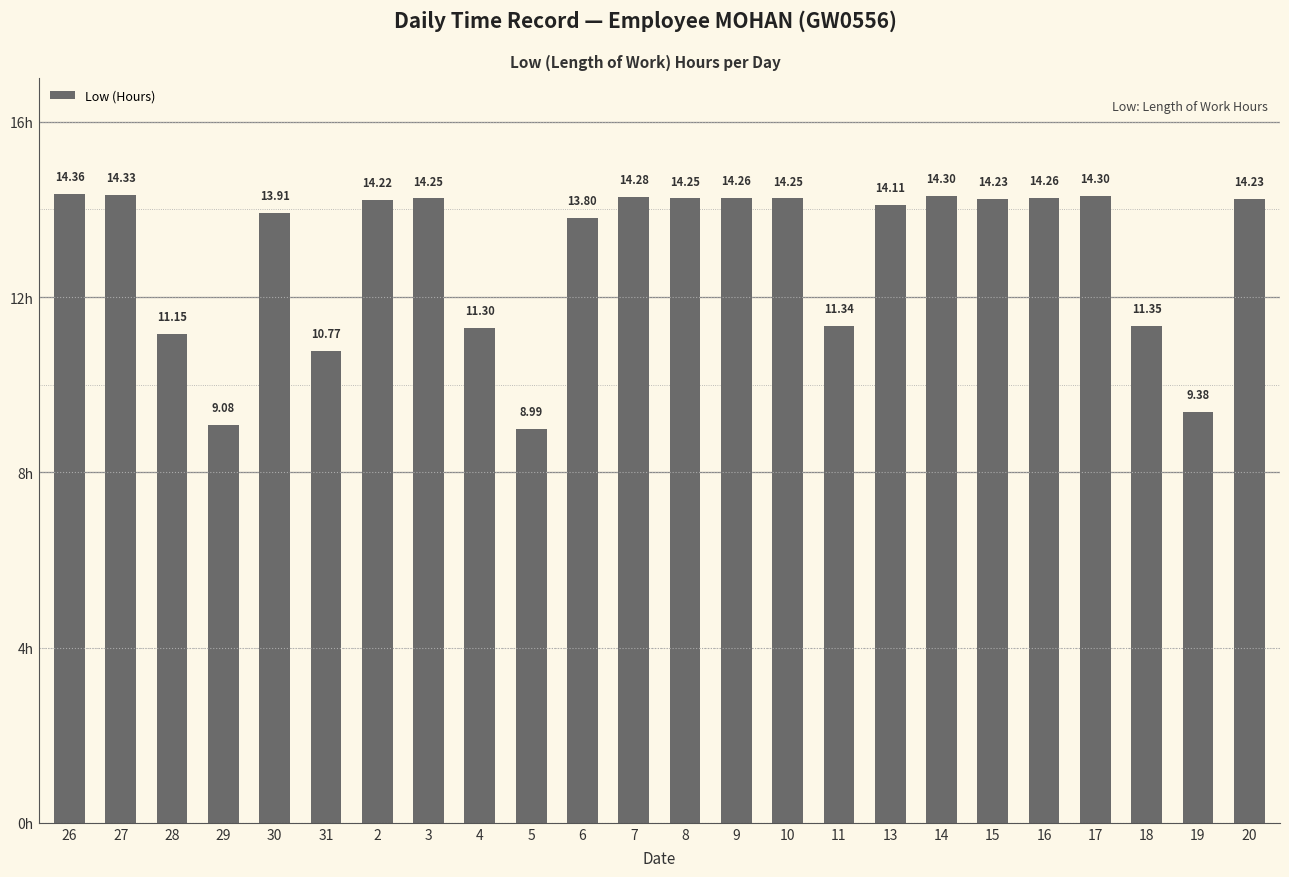

The value at 13 is 7.2. True or false?

False